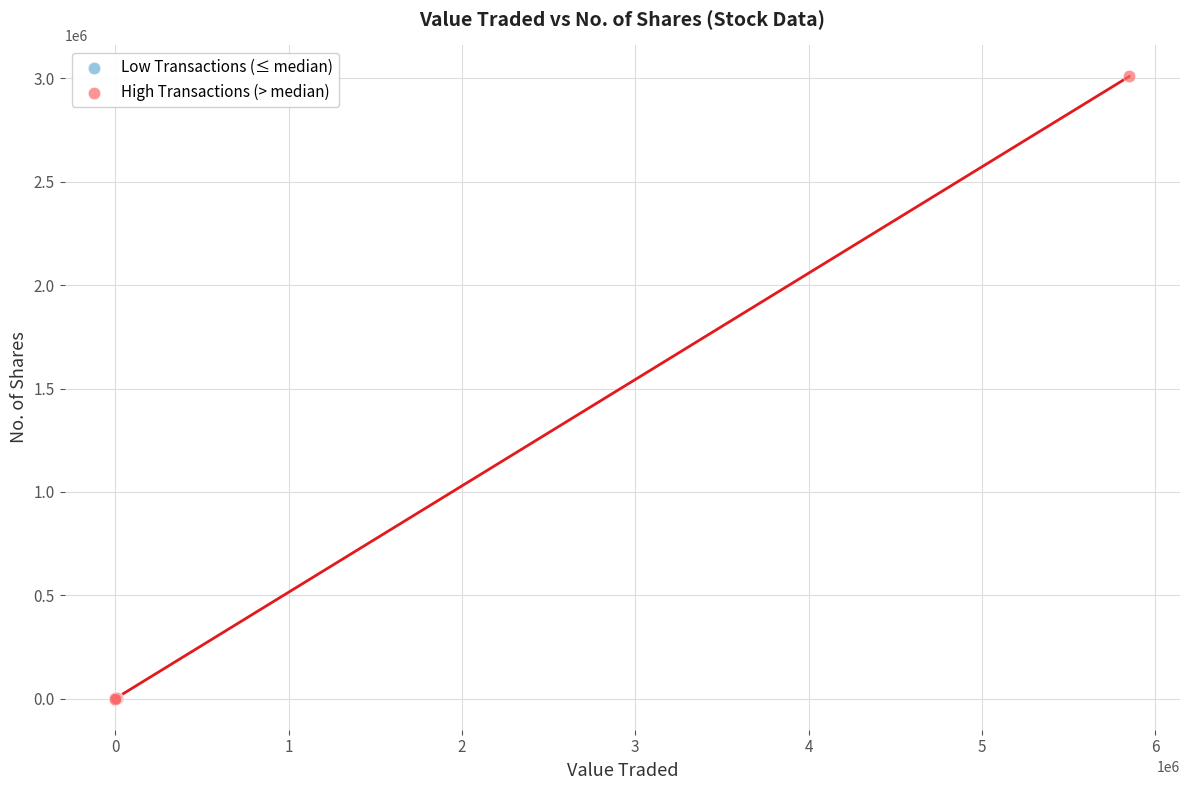

Which series reaches the maximum Y coordinate?

High Transactions (> median)